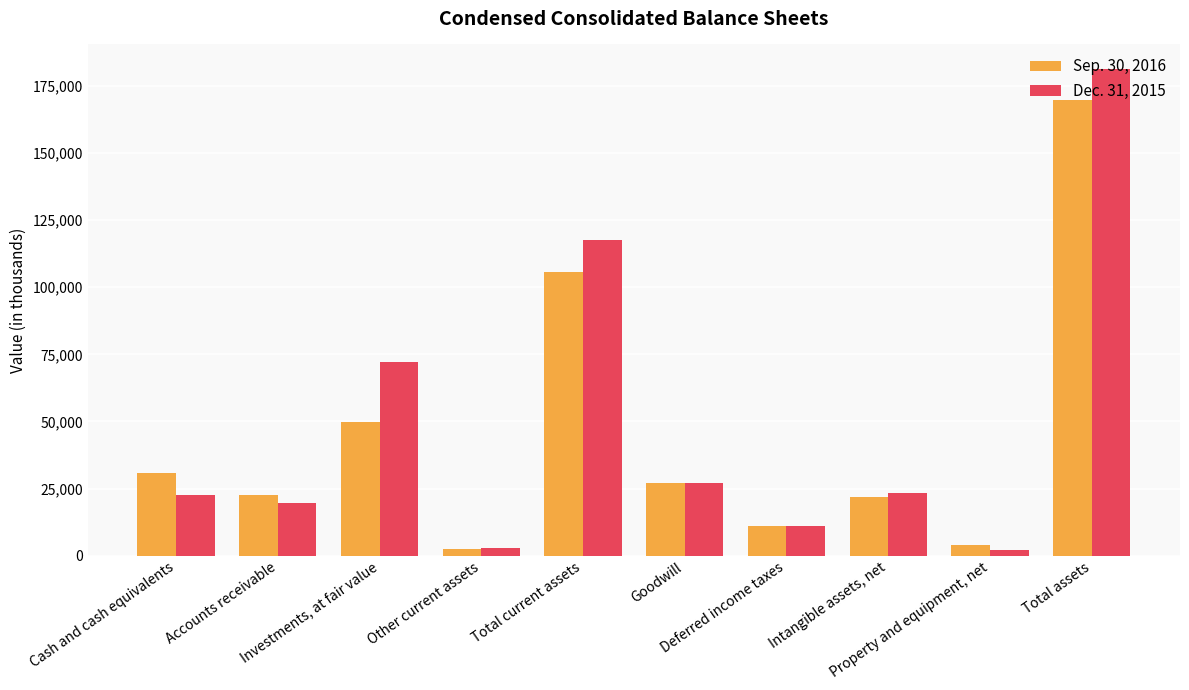

Between Accounts receivable and Investments, at fair value, which series saw the biggest shift?

Dec. 31, 2015